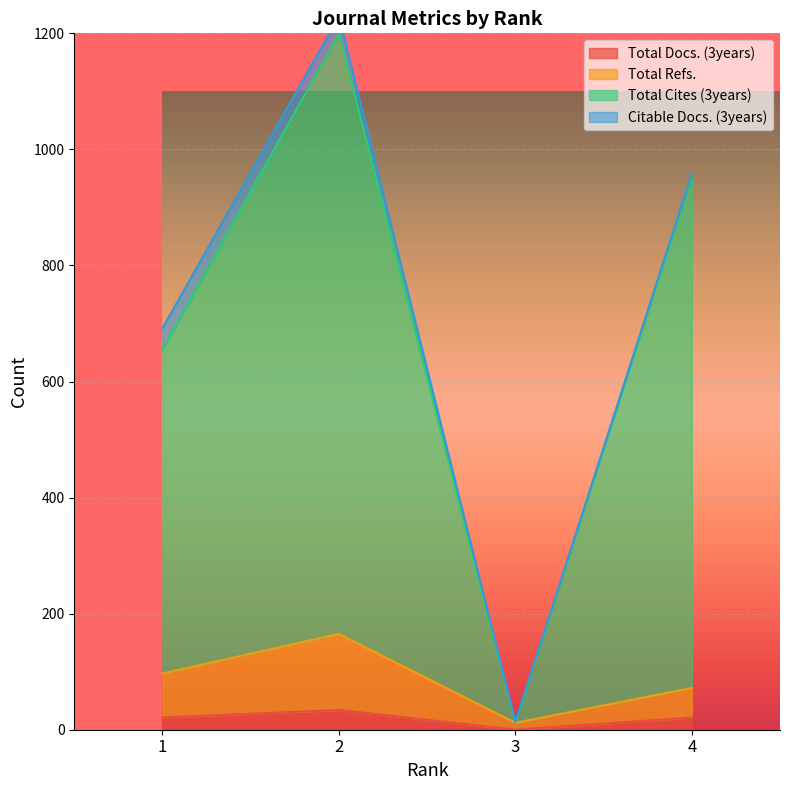

Which label corresponds to the largest value in the chart?

2